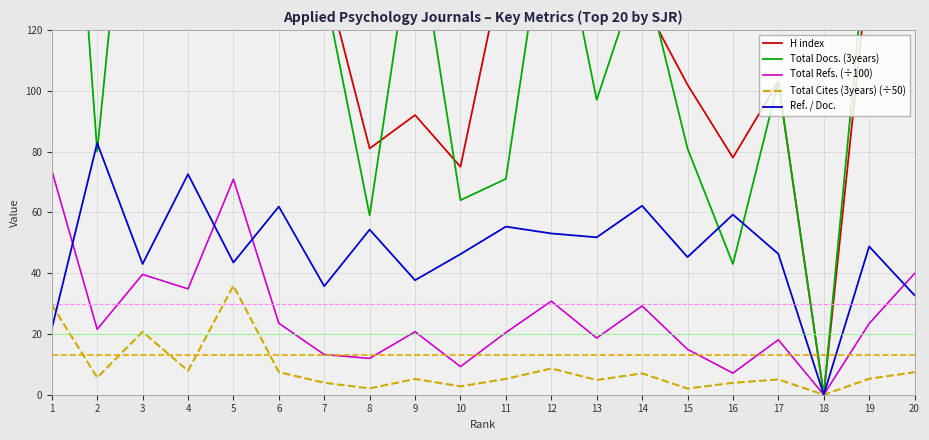

True or false: Ref. / Doc. has a value of 53.0 at 12.

True